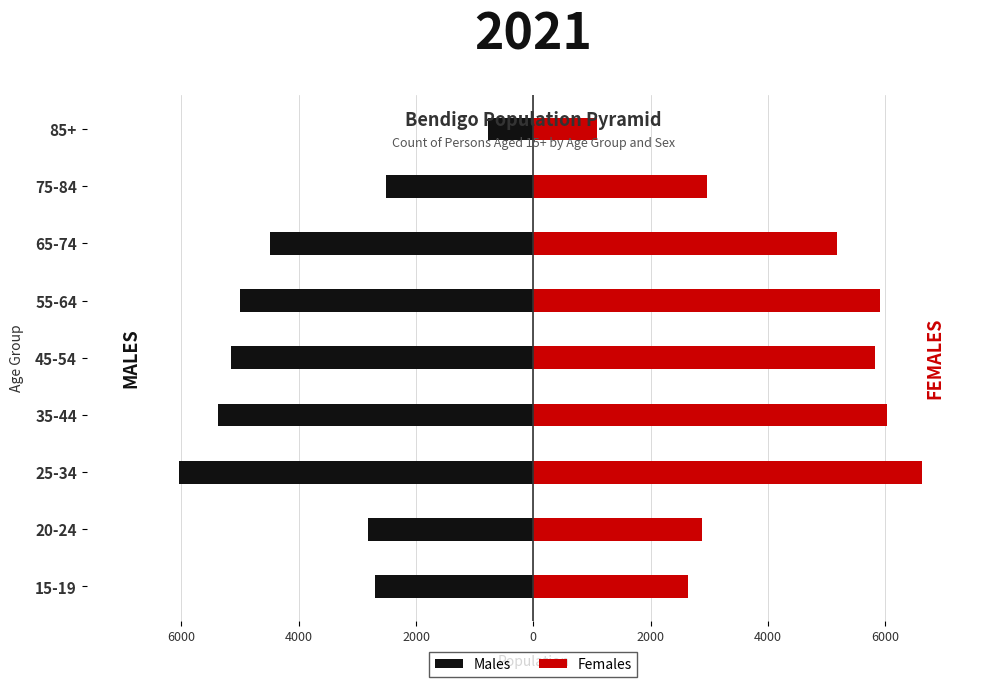

What is the average value of the Females series?

4347